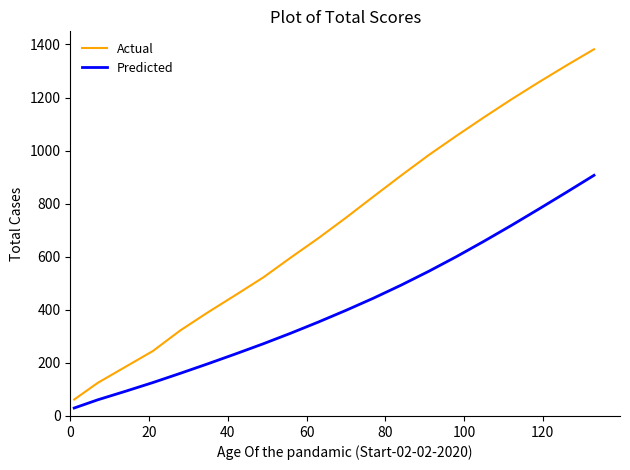

How many lines are shown in the chart?

2